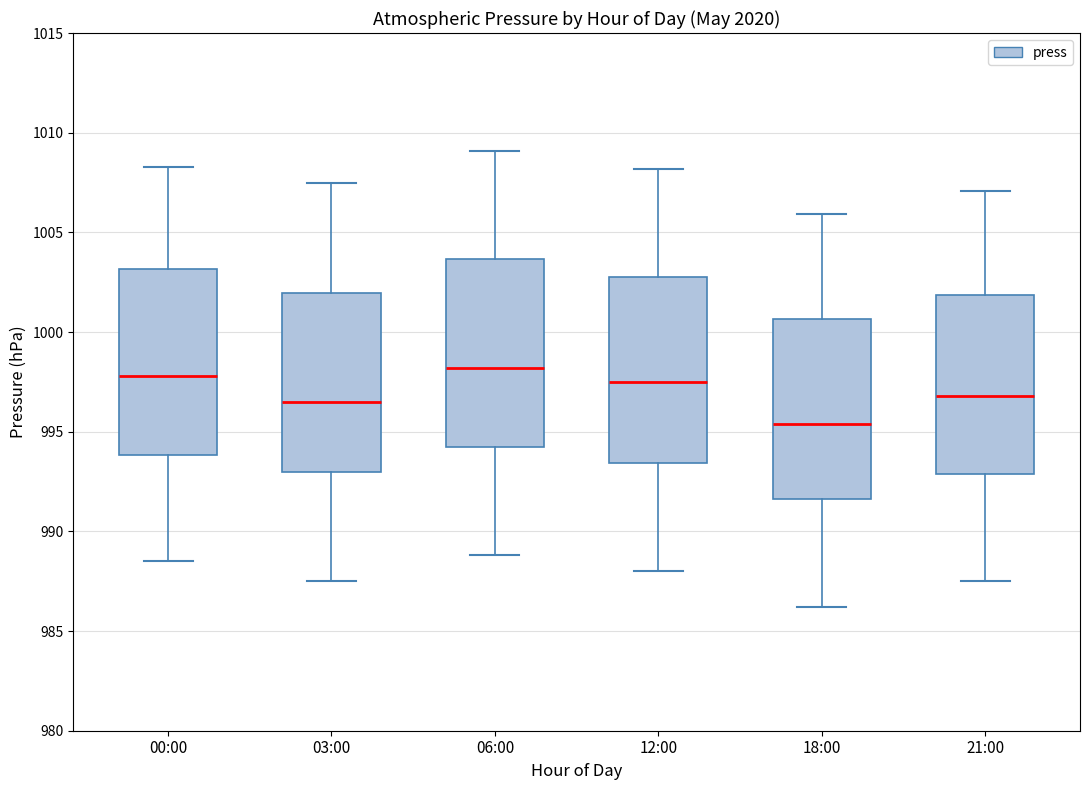

Where does the upper whisker of the box for 21:00 end on the y-axis? The values are not printed on the chart, so give them approximately, as read against the axis.

1007.0